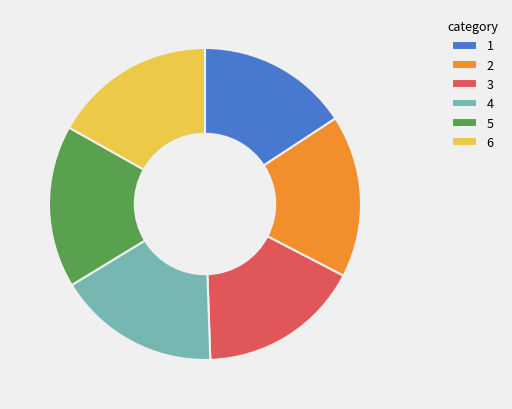

Do 3 and 2 together represent more than half of the pie?

No